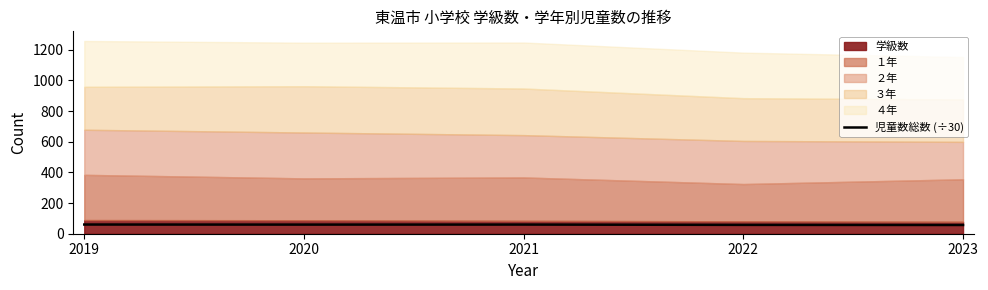

How many interior local valleys (lower than both neighbors) does the data have?

1